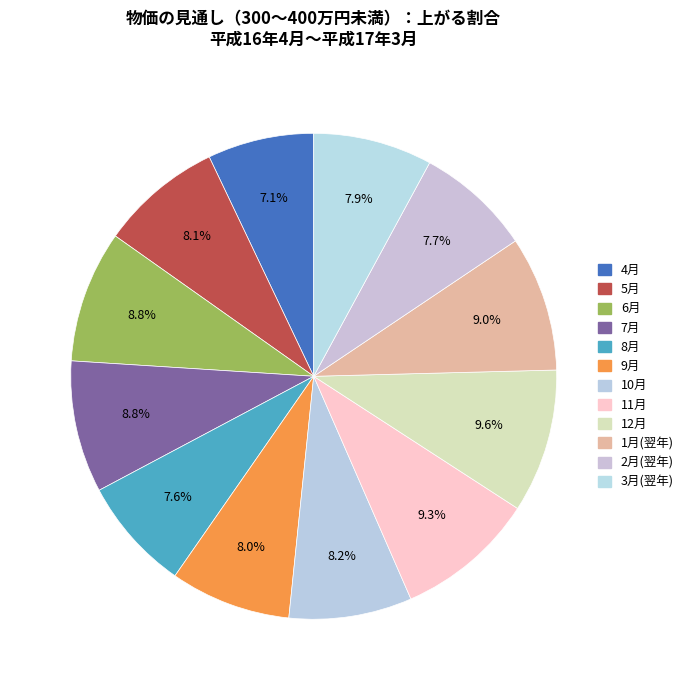

Which category has the smallest portion of the pie?

4月